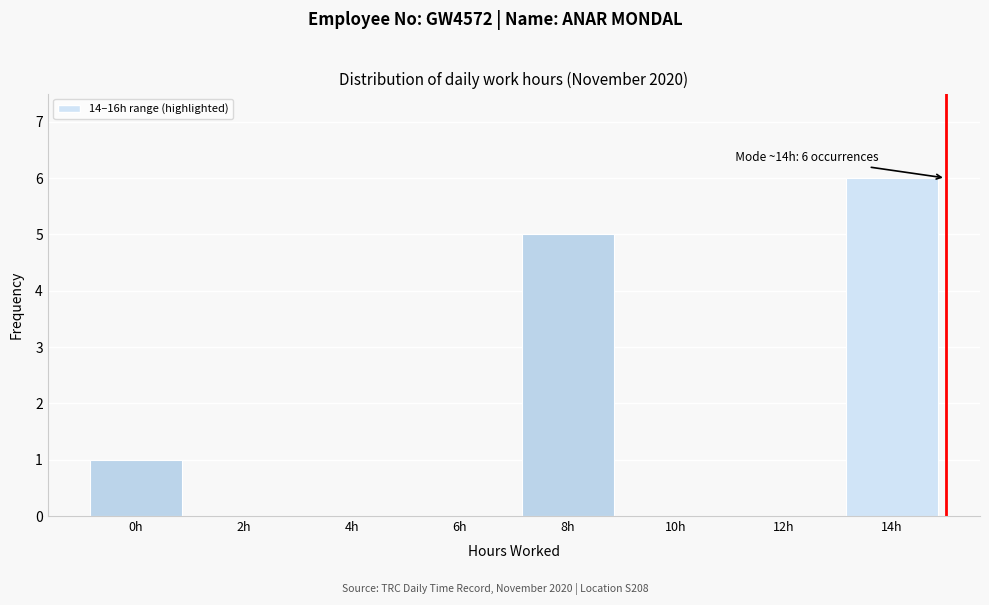

Reading left to right, what are all the values shown in this chart?

0h=1	2h=0	4h=0	6h=0	8h=5	10h=0	12h=0	14h=6